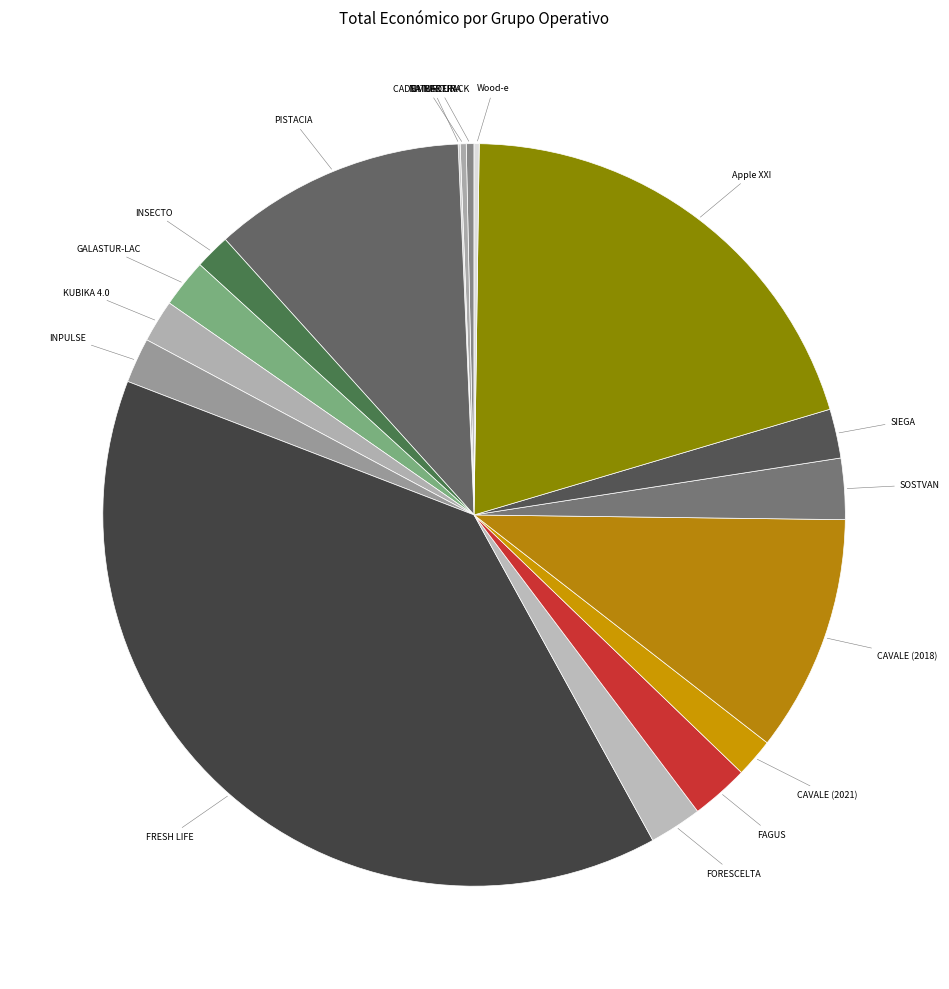

Is FAGUS the majority of the pie?

No